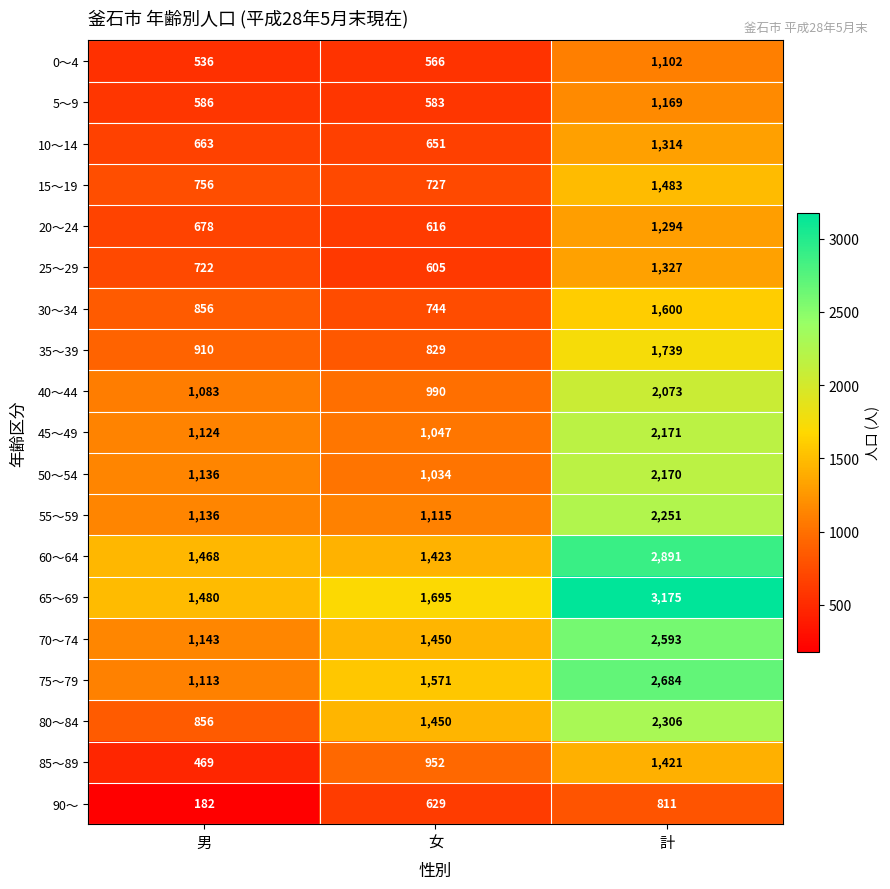

What is the difference between the highest and lowest values at 女?

1129